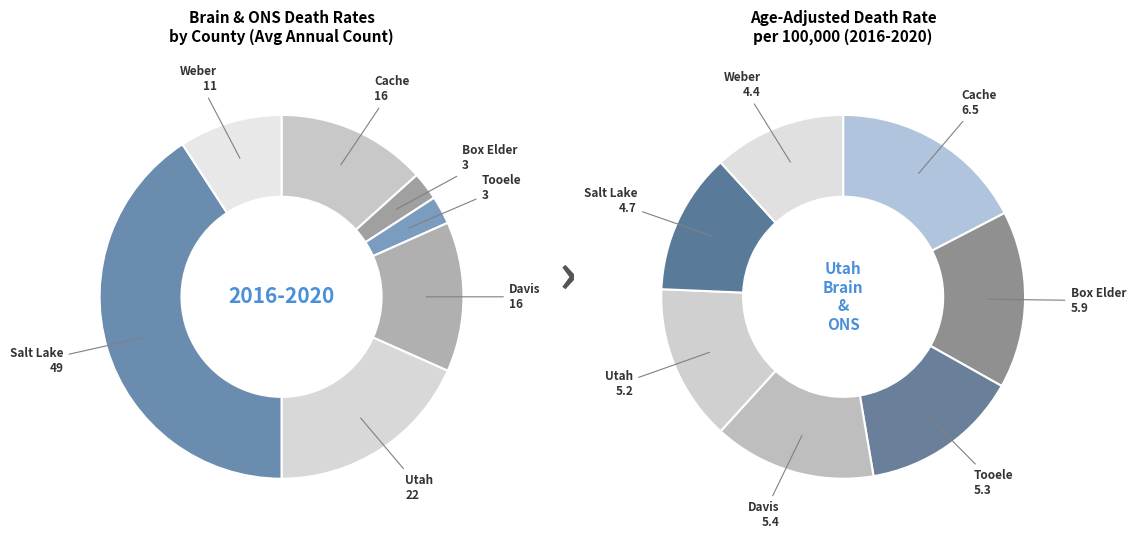

What is the change in value from Cache County to Tooele County?

-13